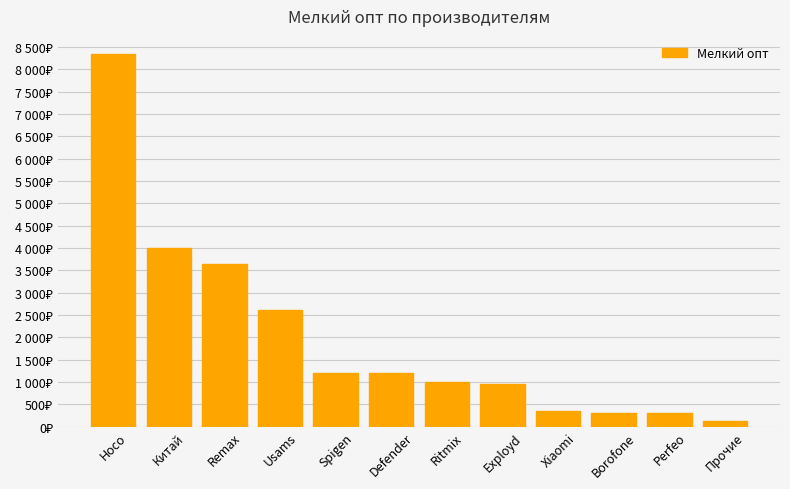

What is the value of the 12th bar from the left?

120